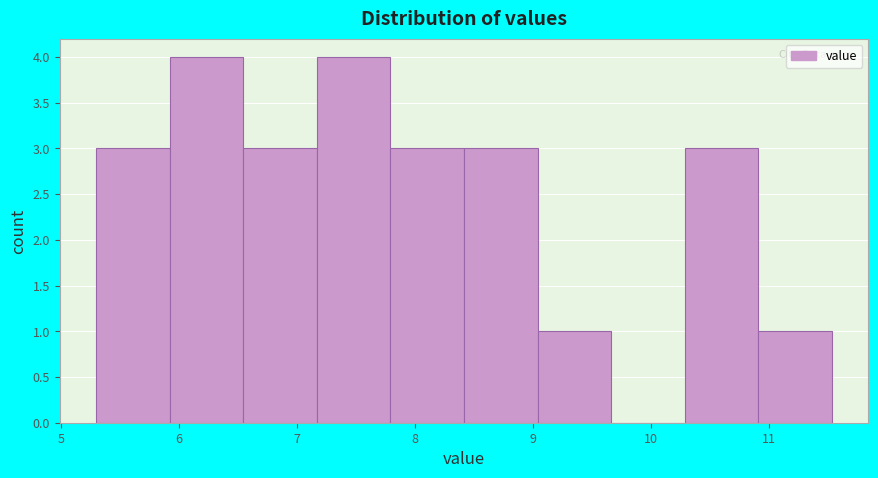

Reading left to right, list every bar in this chart as the range it spans on the x-axis followed by its height. Neither the bar edges nor the heights are printed on the chart, so give them approximately, as read against the axes.

5.3 to 5.9: 3
5.9 to 6.5: 4
6.5 to 7.2: 3
7.2 to 7.8: 4
7.8 to 8.4: 3
8.4 to 9.0: 3
9.0 to 9.7: 1
9.7 to 10.3: 0
10.3 to 10.9: 3
10.9 to 11.5: 1